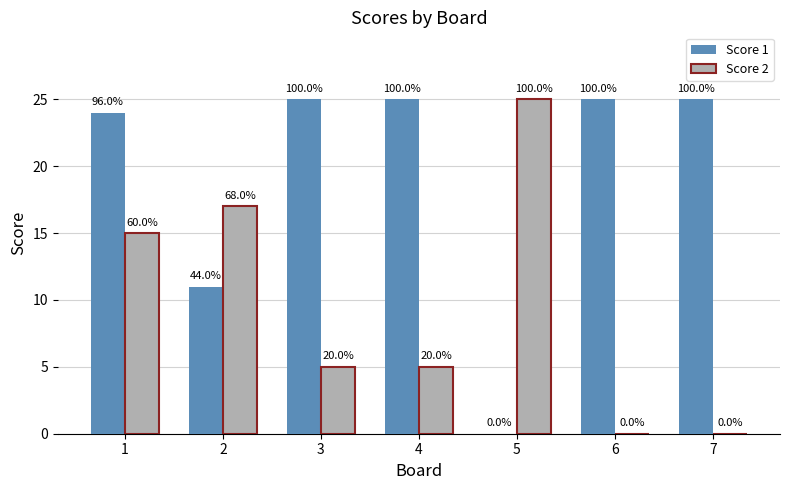

Reading left to right, list all the values displayed in this chart.

Score 1: 24	11	25	25	0	25	25
Score 2: 15	17	5	5	25	0	0